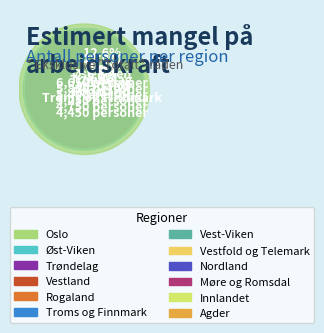

Count the number of slices in the pie.

12